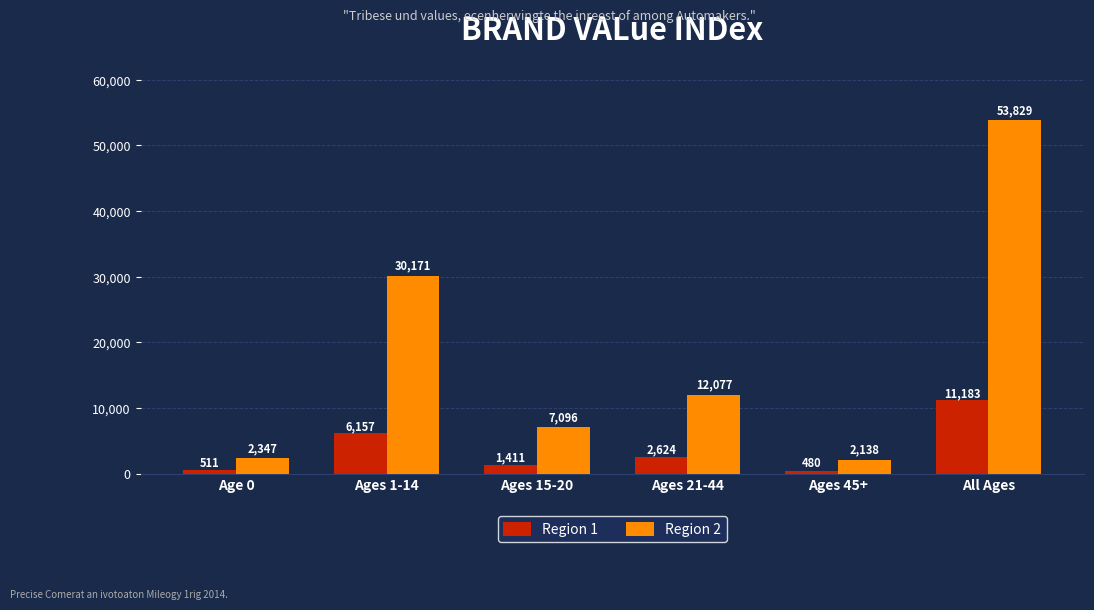

At which label does Region 2 first exceed 12077?

Ages 1-14